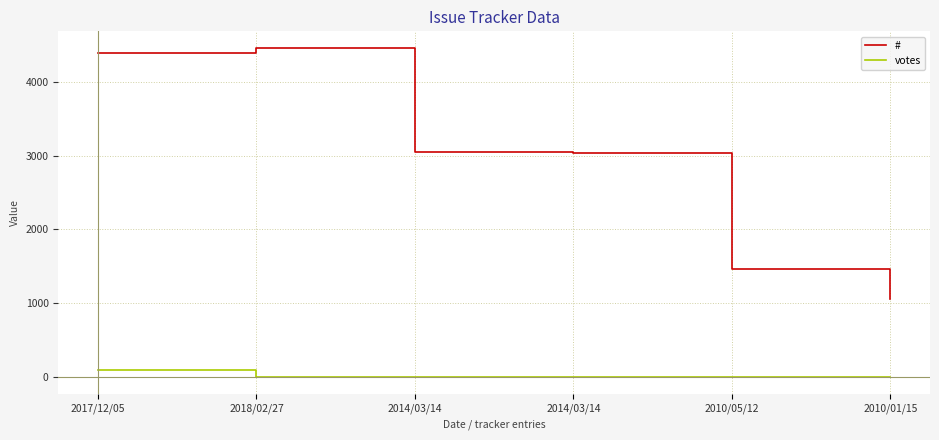

What is the greatest value displayed?

4459